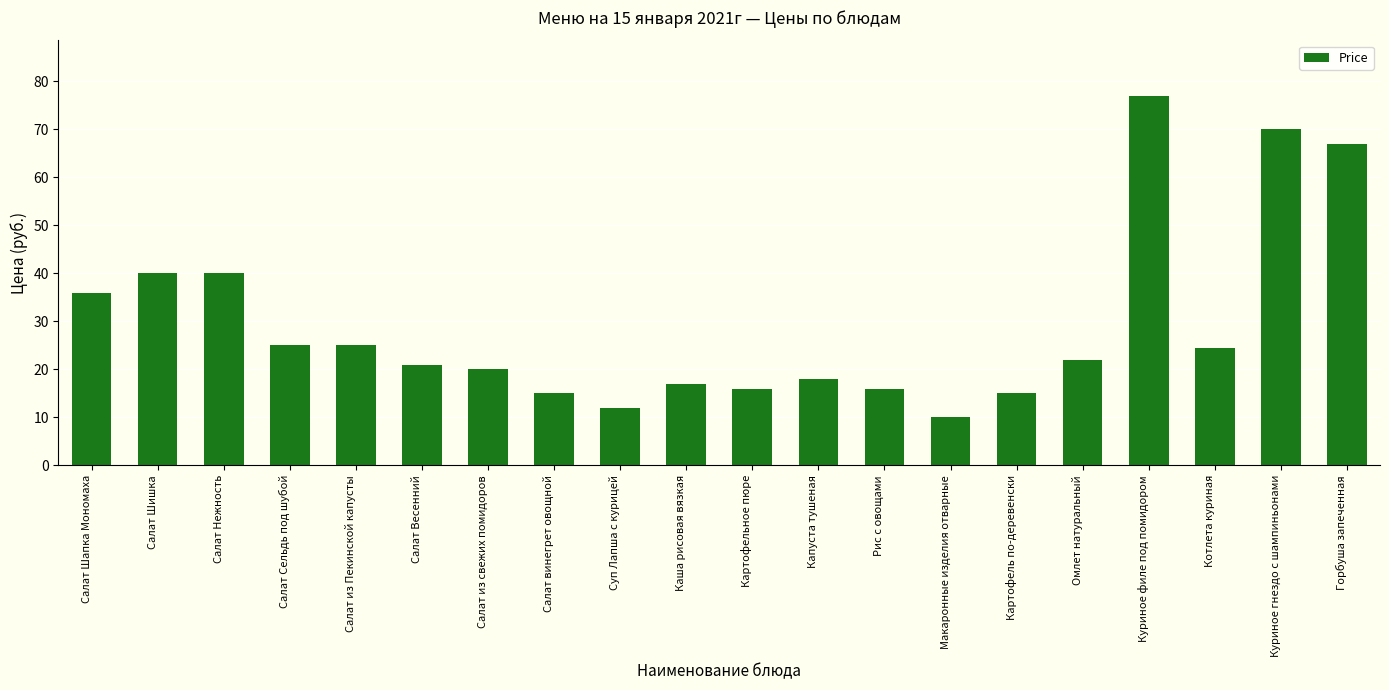

Reading left to right, transcribe all the data shown in this chart.

Салат Шапка Мономаха=36.0	Салат Шишка=40.0	Салат Нежность=40.0	Салат Сельдь под шубой=25.0	Салат из Пекинской капусты=25.0	Салат Весенний=21.0	Салат из свежих помидоров=20.0	Салат винегрет овощной=15.0	Суп Лапша с курицей=12.0	Каша рисовая вязкая=17.0	Картофельное пюре=16.0	Капуста тушеная=18.0	Рис с овощами=16.0	Макаронные изделия отварные=10.0	Картофель по-деревенски=15.0	Омлет натуральный=22.0	Куриное филе под помидором=77.0	Котлета куриная=24.5	Куриное гнездо с шампиньонами=70.0	Горбуша запеченная=67.0